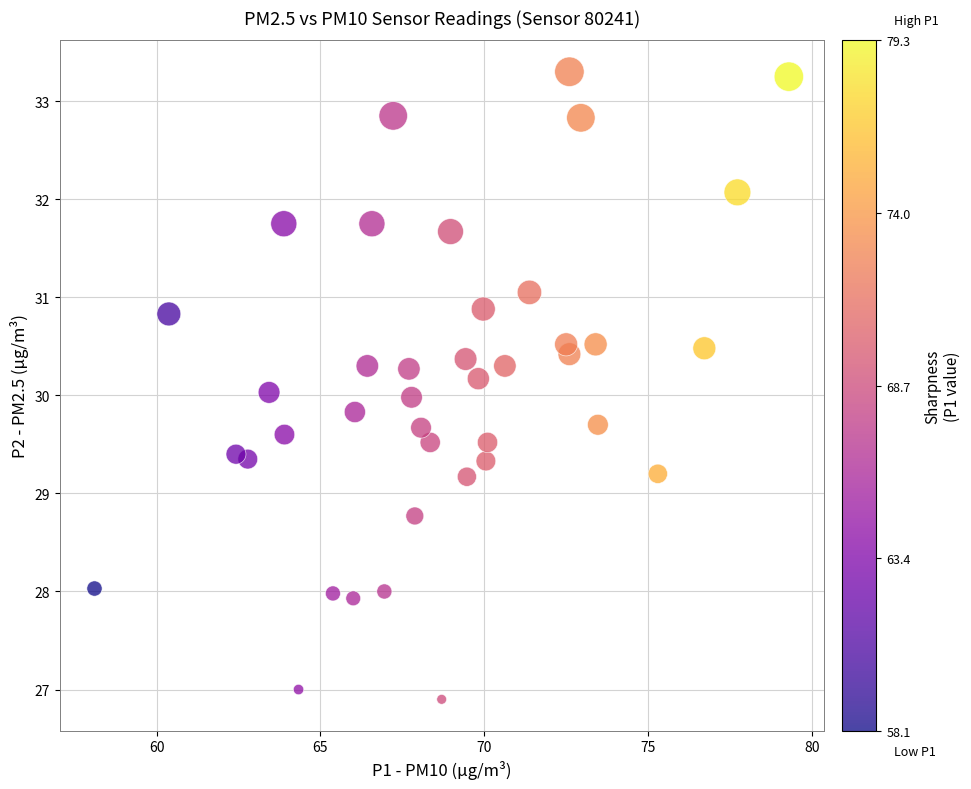

What is the range of Y values (max minus min)?

6.4